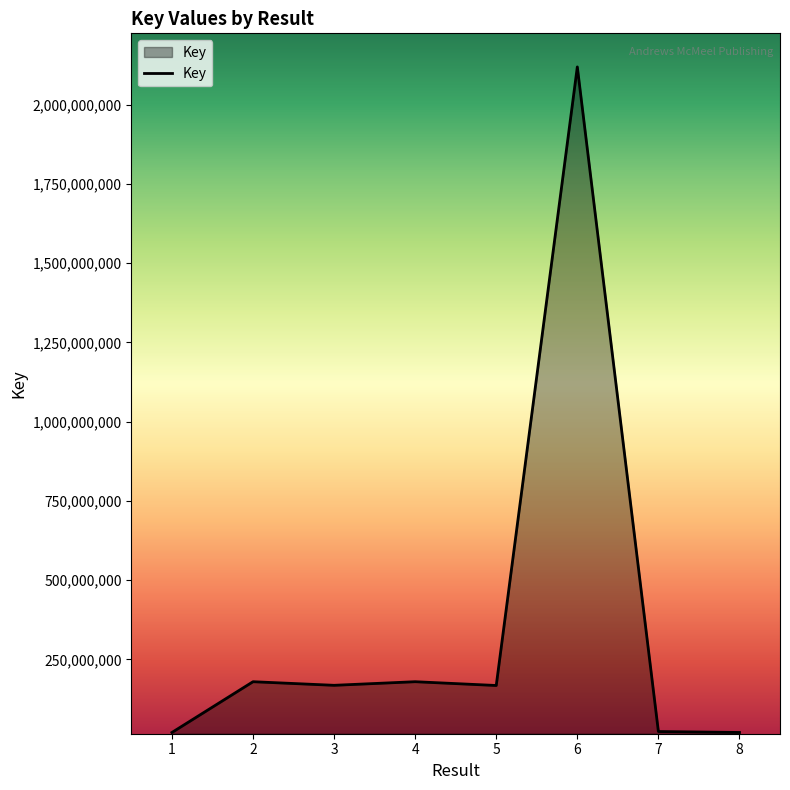

Which label corresponds to the largest value in the chart?

6